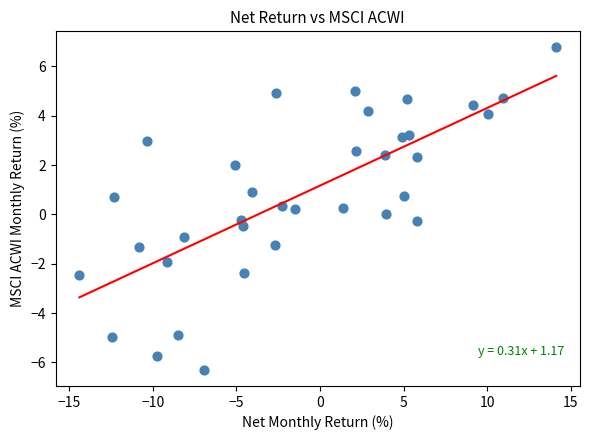

What is the range of Y values (max minus min)?

13.1